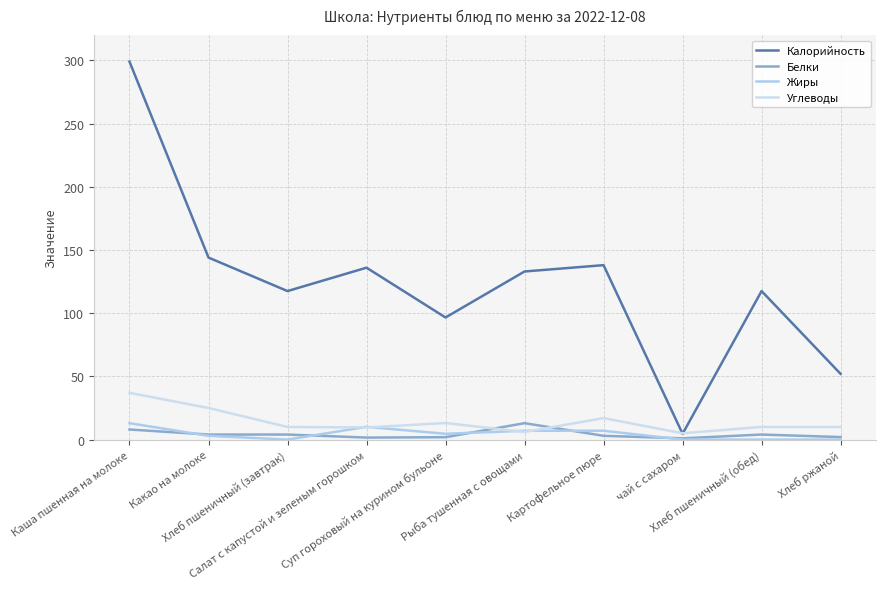

Where is the first local minimum for Углеводы?

Салат с капустой и зеленым горошком